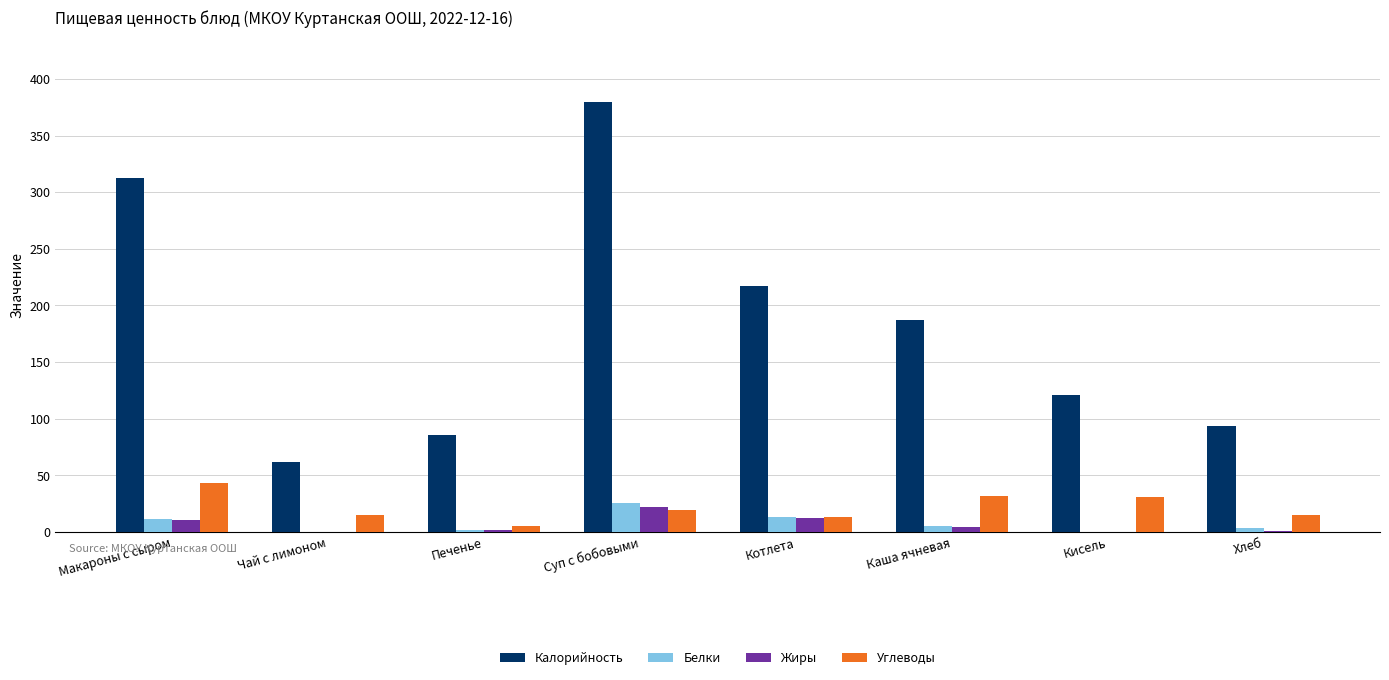

What is the average value of the Жиры series?

6.5